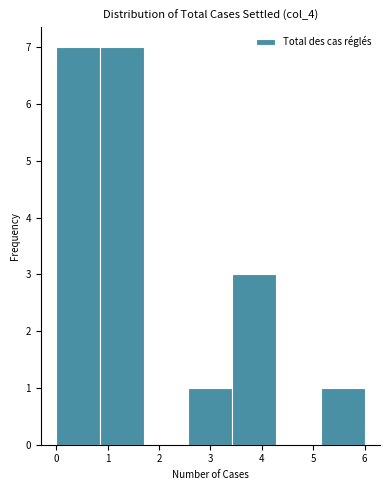

How tall is the bar that spans 0.9 to 1.7 on the x-axis? Neither the bar edges nor the heights are printed on the chart, so give them approximately, as read against the axes.

7